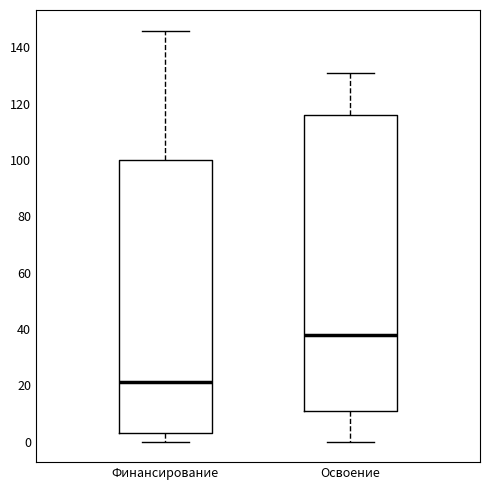

Reading left to right, read every box against the y-axis: the position of its median line, the range the box covers, and the ends of its whiskers. The values are not printed on the chart, so give them approximately, as read against the axis.

Финансирование: median 22, box 4 to 100, whiskers 0 to 146
Освоение: median 38, box 12 to 116, whiskers 0 to 132